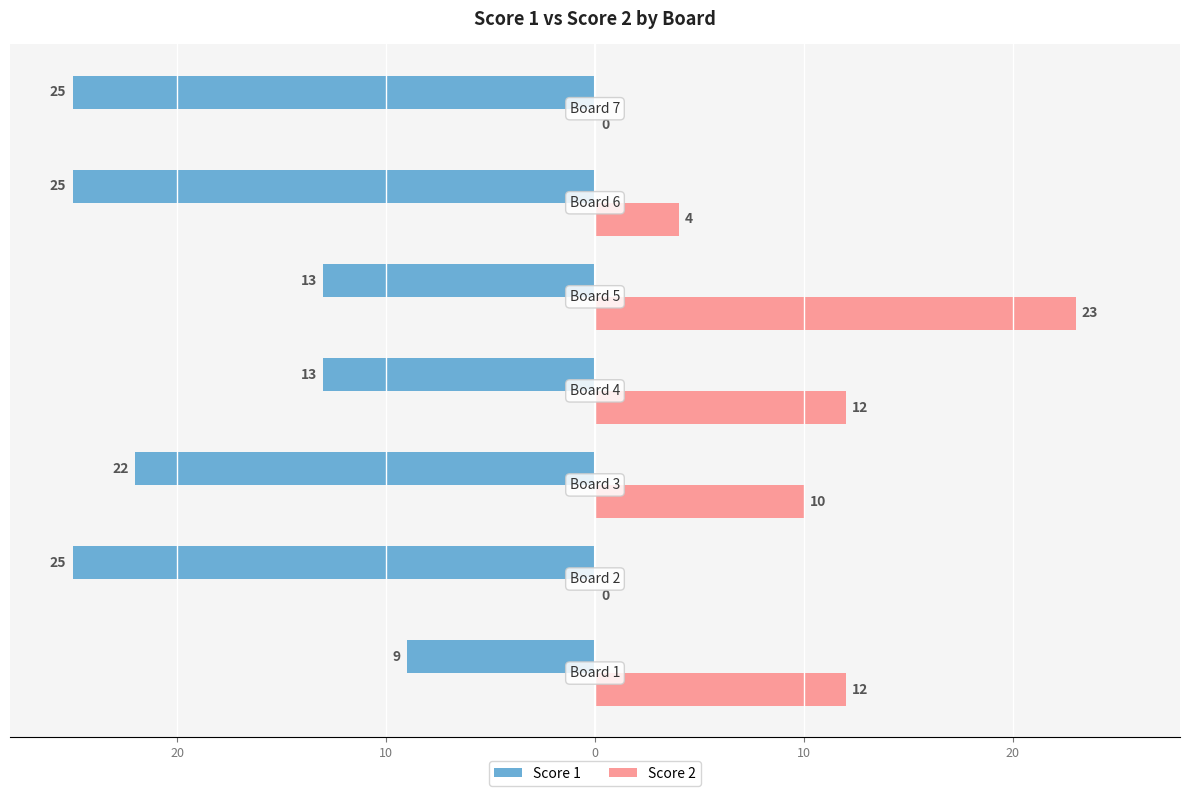

What are all the series names shown in the legend?

Score 1, Score 2